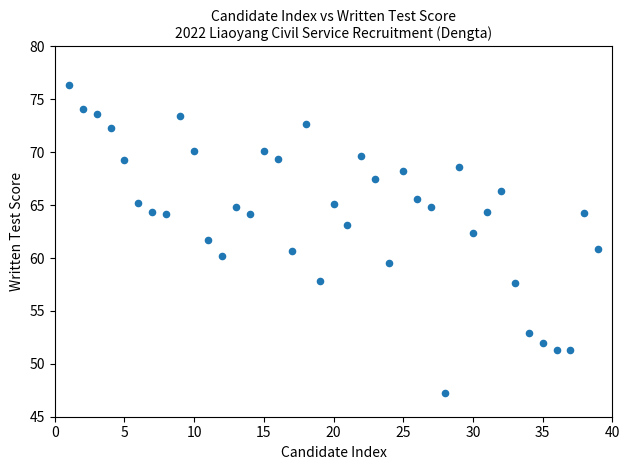

What is the range of X values (max minus min)?

38.0